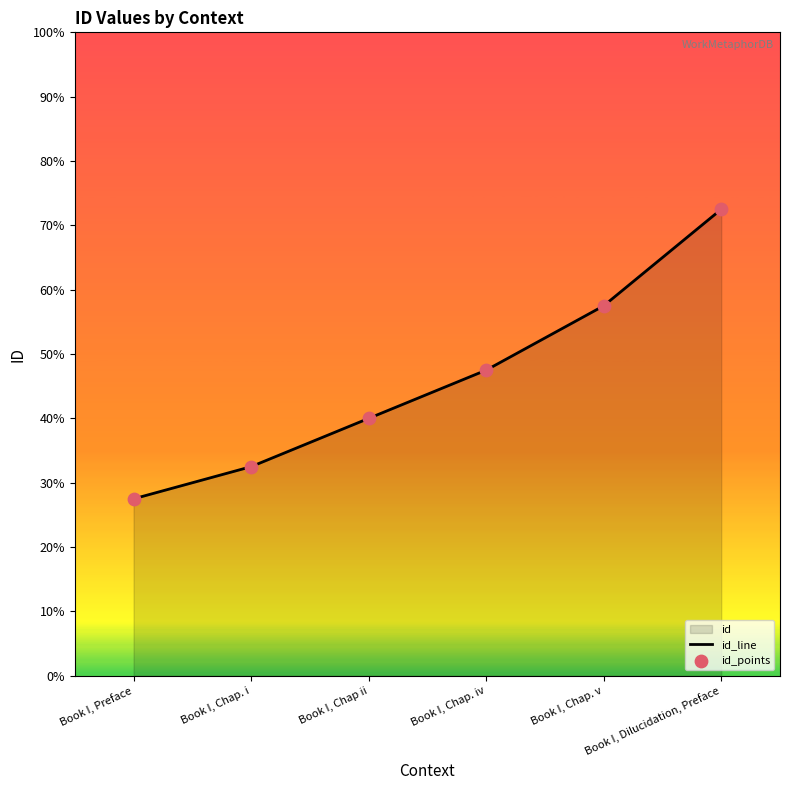

What is the total value across all series at Book I, Chap. v?

38446